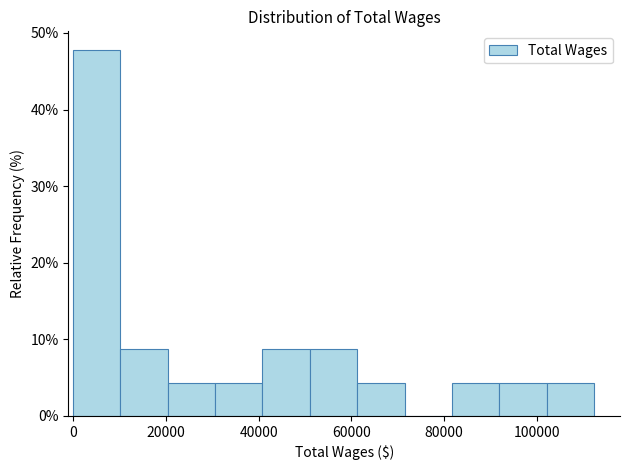

How tall is the bar that spans 52000 to 62000 on the x-axis? Neither the bar edges nor the heights are printed on the chart, so give them approximately, as read against the axes.

9